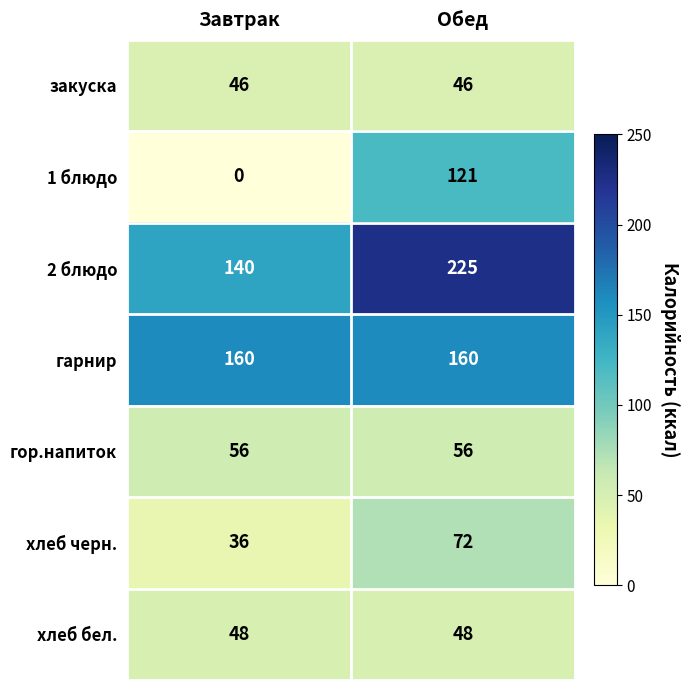

At how many categories does at least one series exceed 224?

1